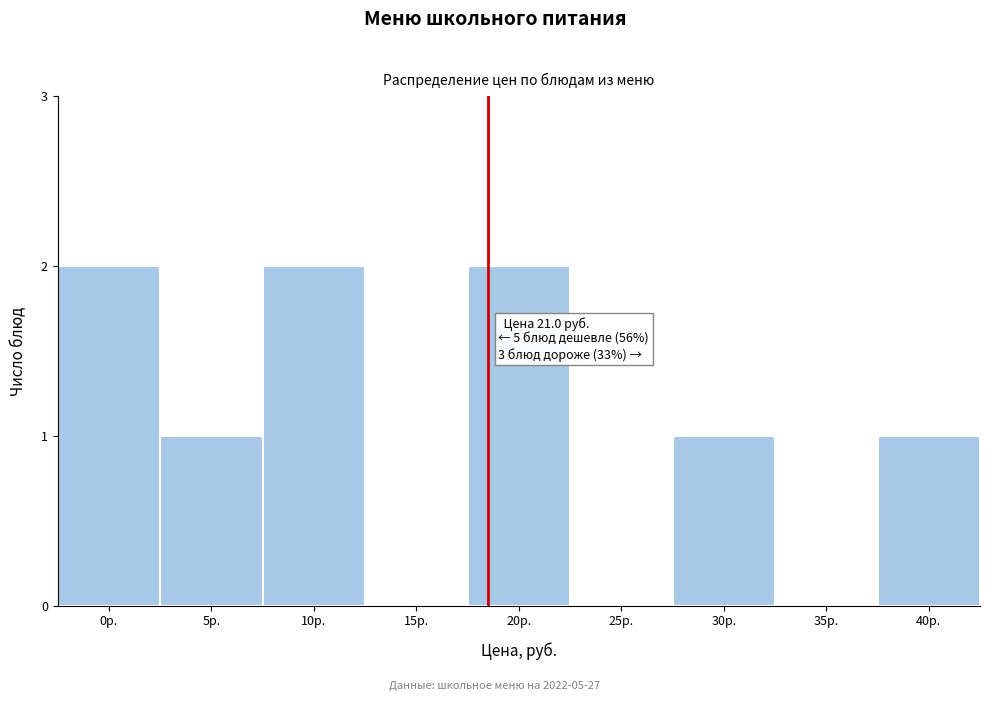

Reading left to right, what are all the values shown in this chart?

0р.=2	5р.=1	10р.=2	15р.=0	20р.=2	25р.=0	30р.=1	35р.=0	40р.=1